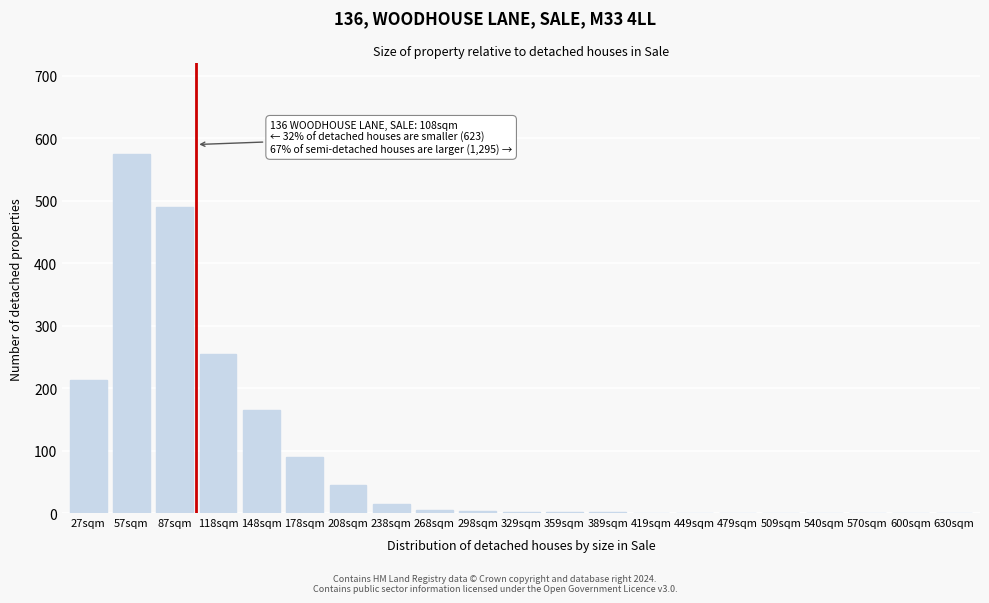

The value at 27sqm is 213. True or false?

True